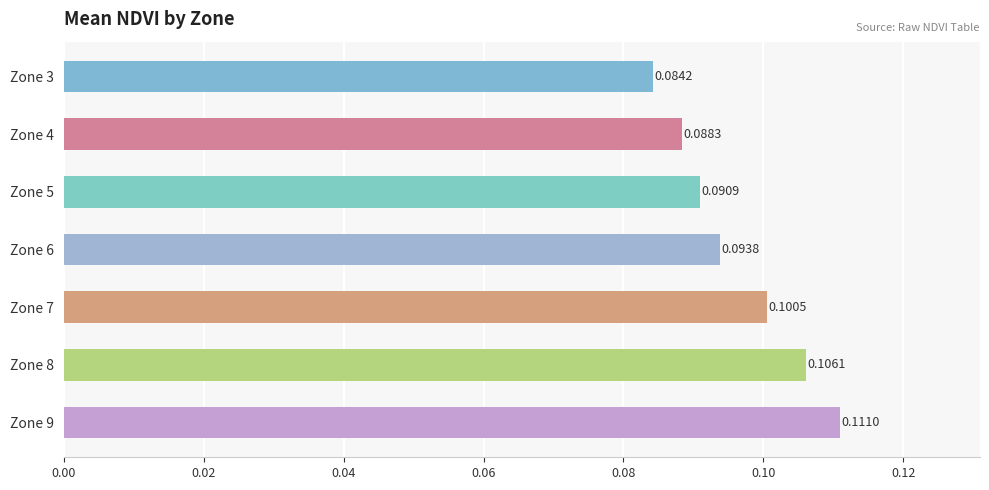

How many distinct data groups are displayed?

1